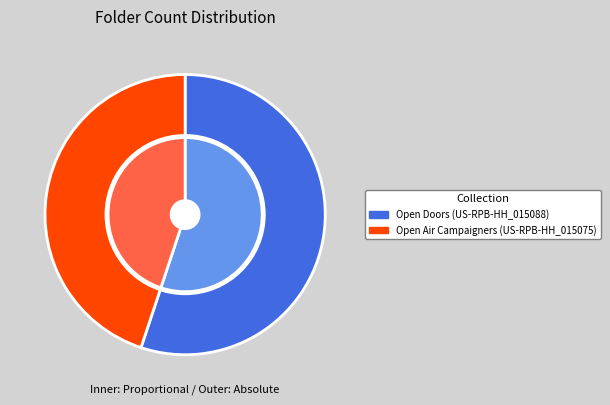

How many slices are in this pie chart?

2